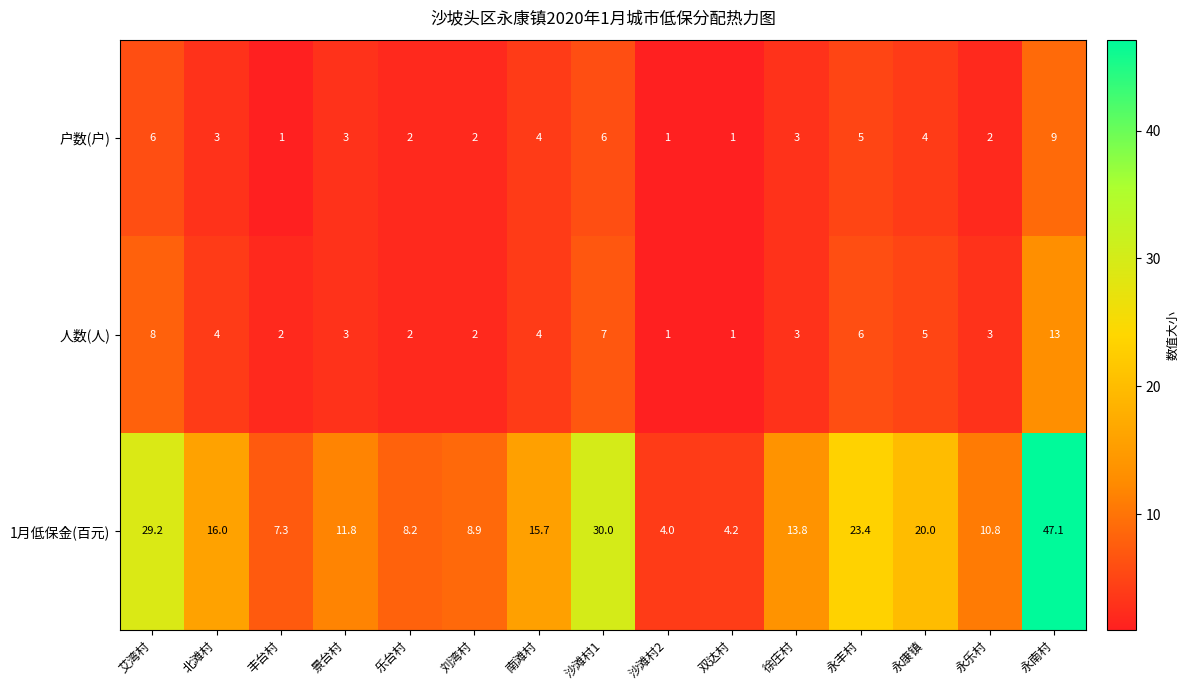

Is the value of 1月低保金(百元) at 沙滩村1 greater than the value of 户数(户) at 丰台村?

Yes